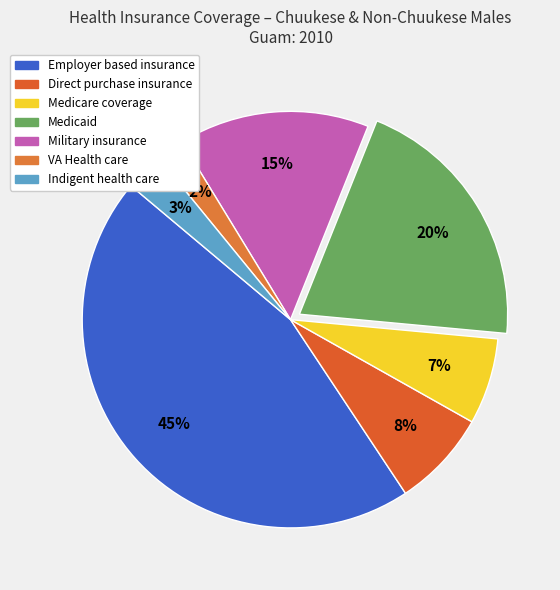

The VA Health care slice represents 2% of the pie. True or false?

True